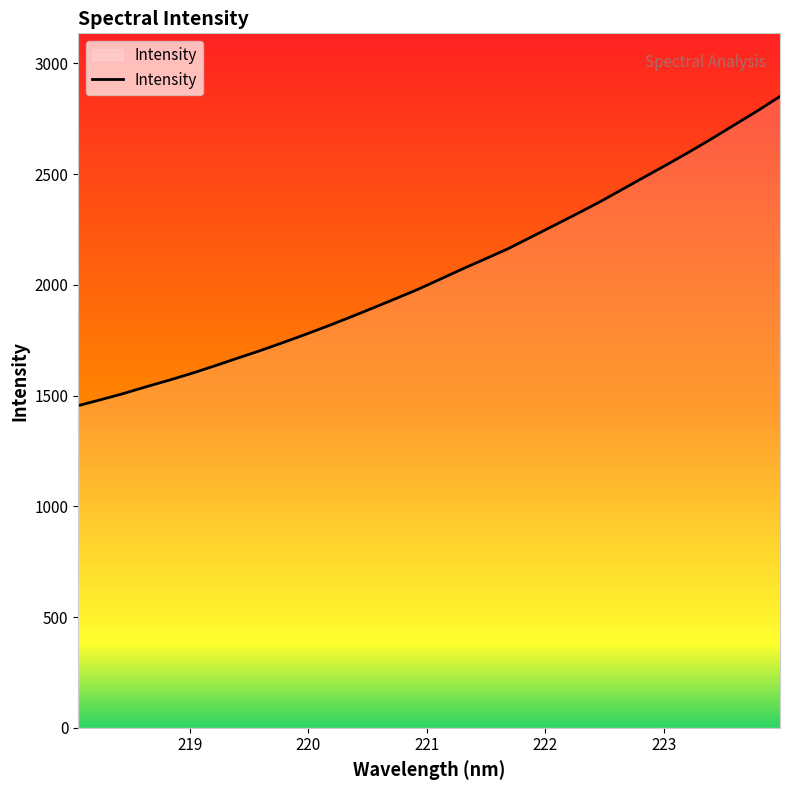

What is the maximum value shown in the chart?

2851.0